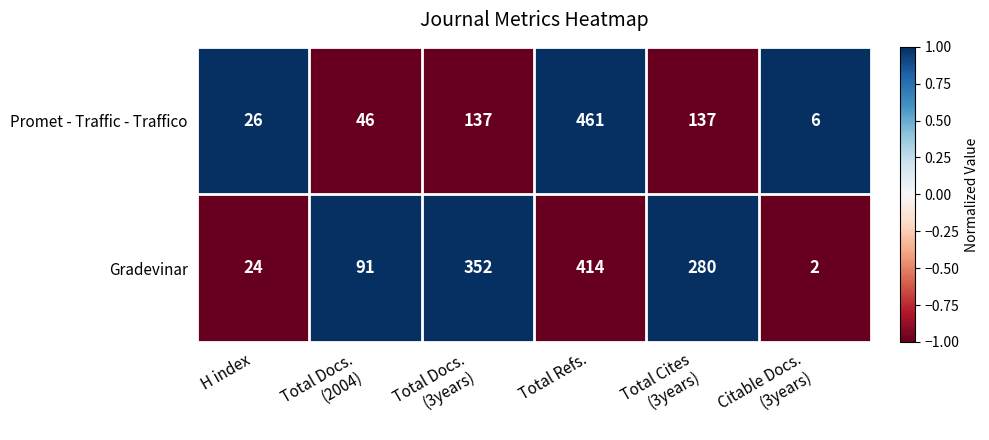

What is the spread (max minus min) of values at Total Docs.
(3years)?

215